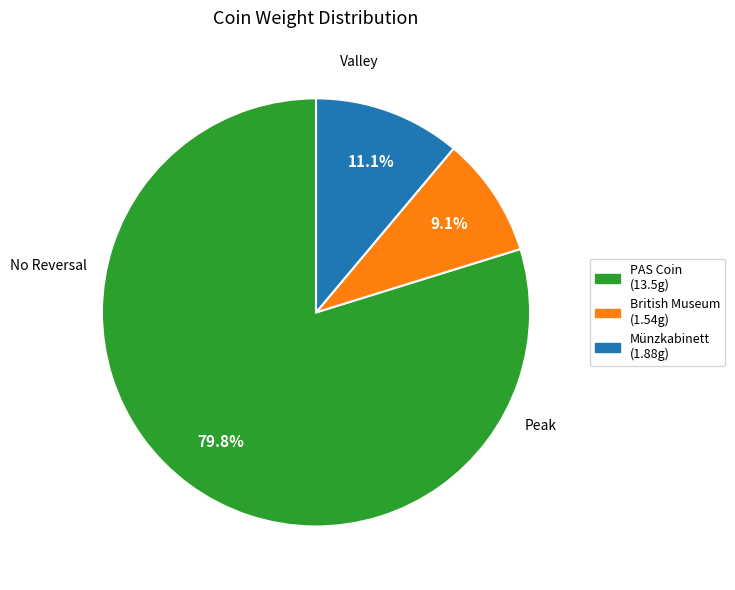

Is there a majority slice in this chart?

Yes